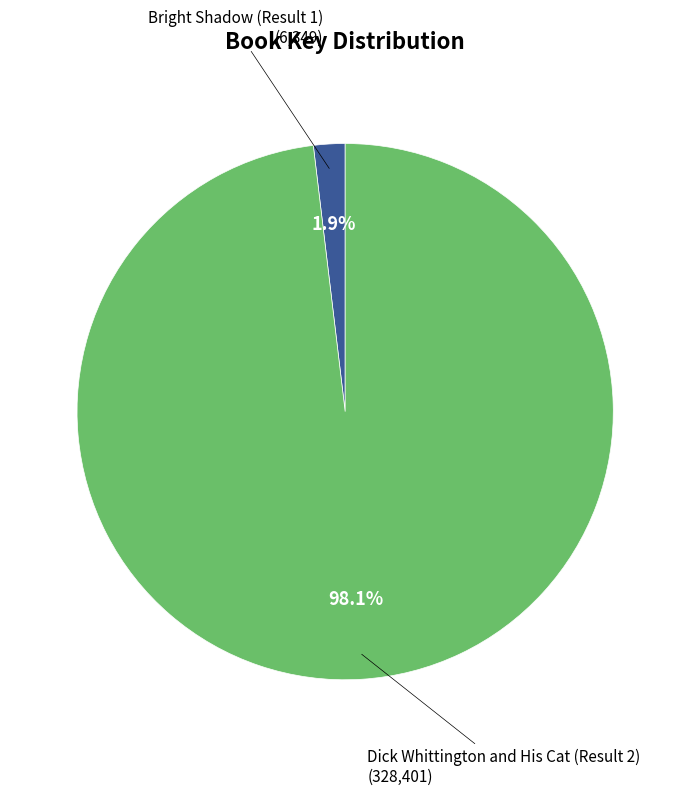

Is there any slice that represents more than half of the pie?

Yes